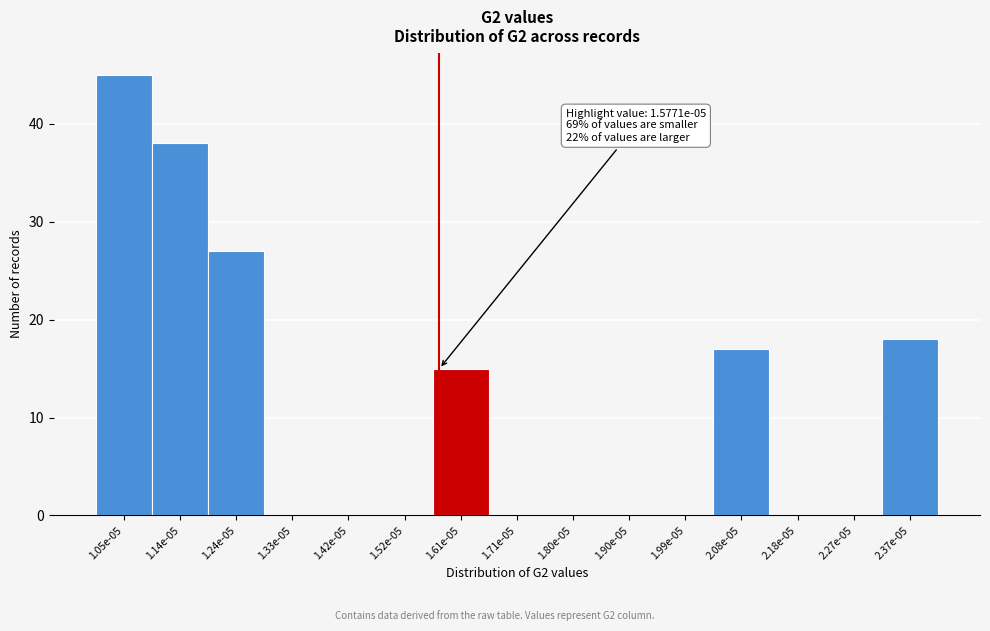

Reading left to right, list all the values displayed in this chart.

1.05e-05=45	1.14e-05=38	1.24e-05=27	1.33e-05=0	1.42e-05=0	1.52e-05=0	1.61e-05=15	1.71e-05=0	1.80e-05=0	1.90e-05=0	1.99e-05=0	2.08e-05=17	2.18e-05=0	2.27e-05=0	2.37e-05=18